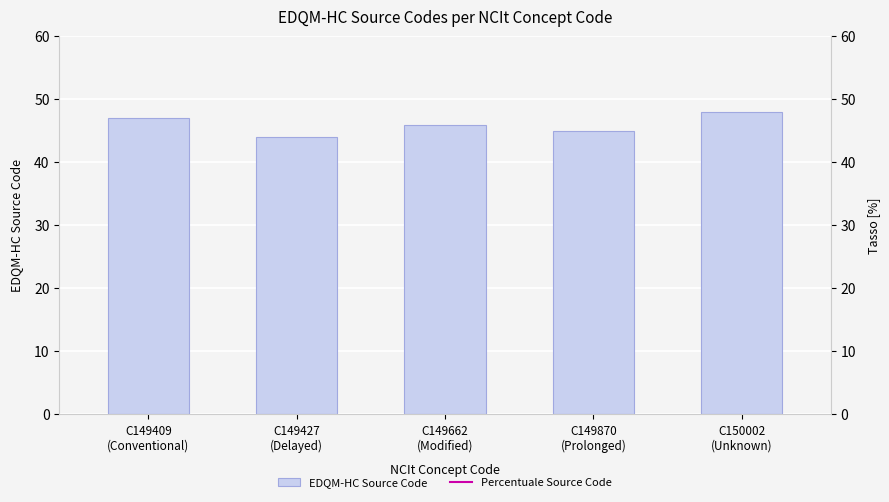

What is the sum of all Percentuale Source Code values?

460